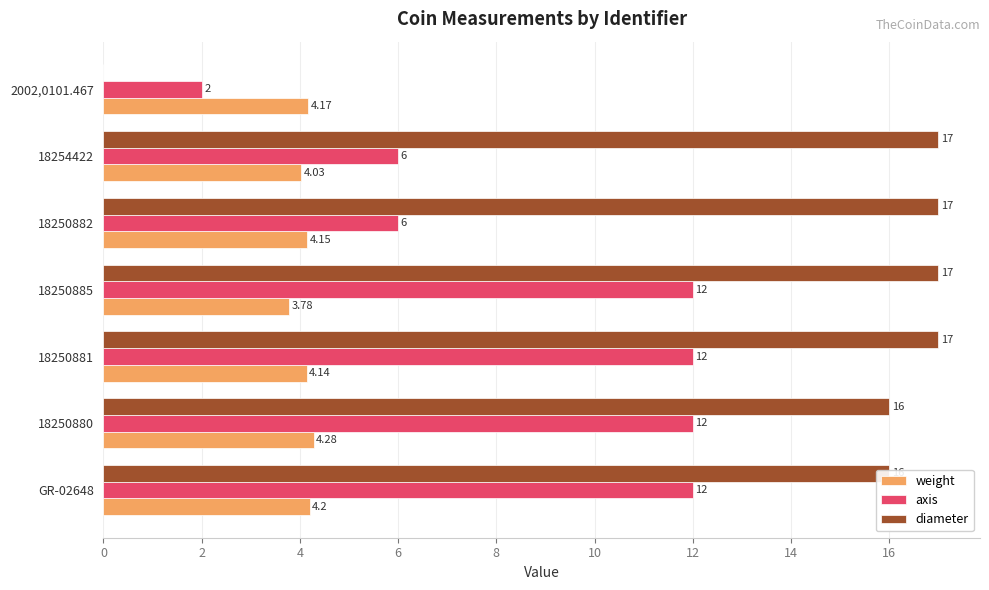

Which series changed the most between 18250882 and 18254422?

weight